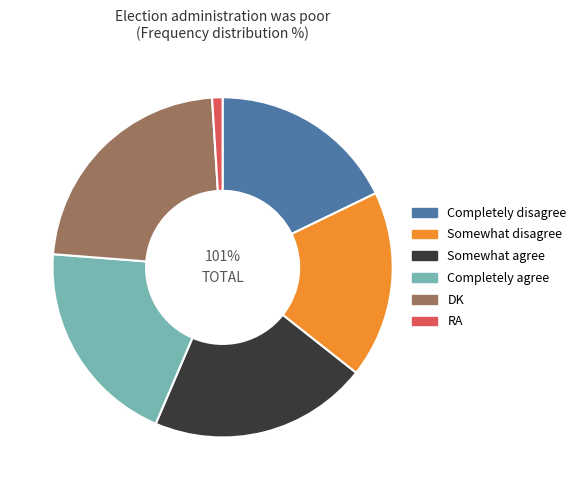

Is there any slice that represents more than half of the pie?

No